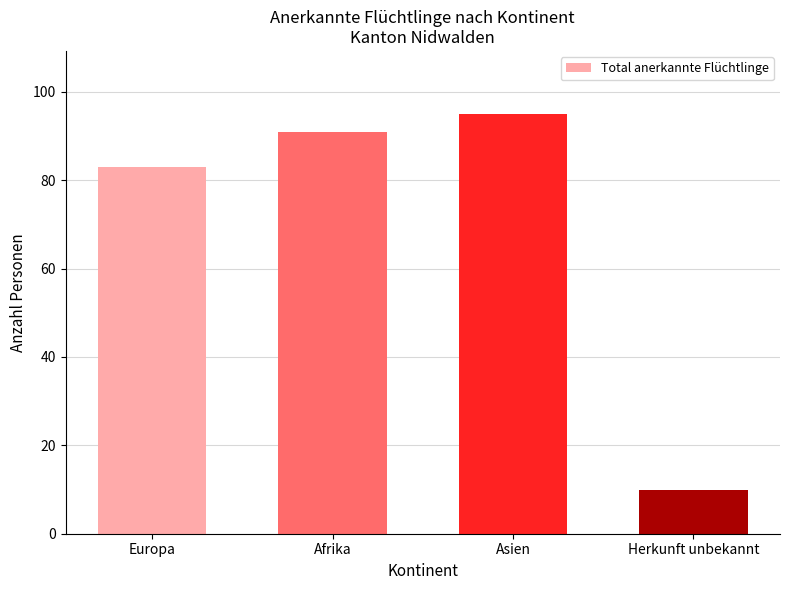

Rank the categories by value from highest to lowest.

Asien, Afrika, Europa, Herkunft unbekannt